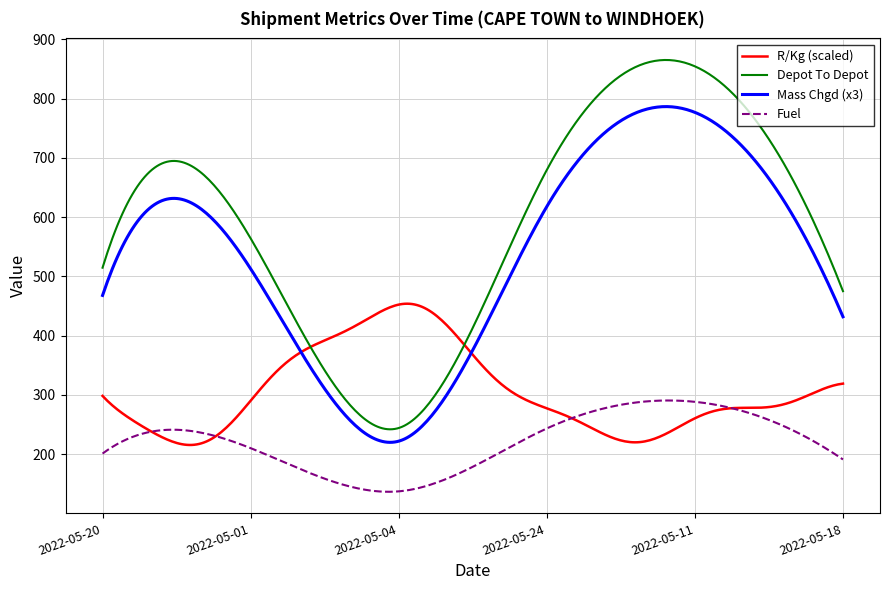

True or false: Mass Chgd (x3) and Depot To Depot cross at least once.

False